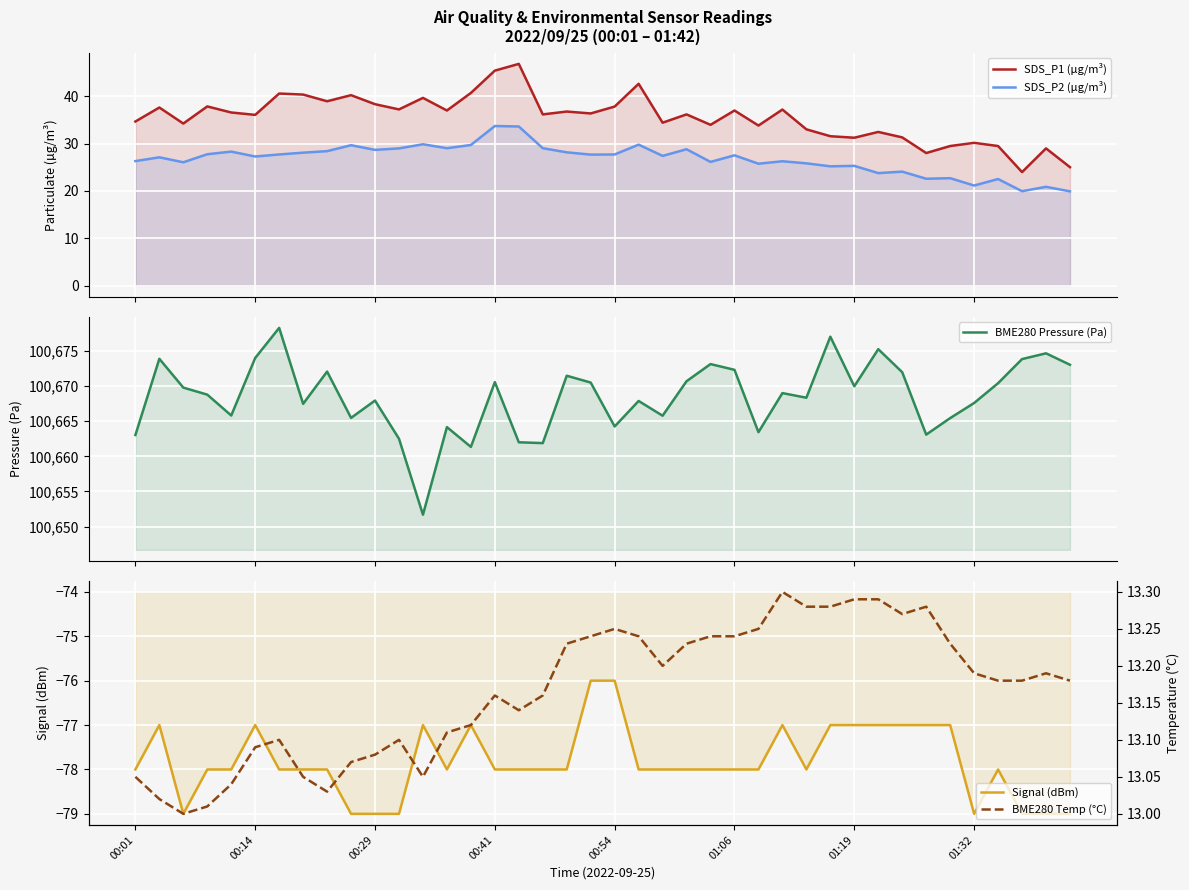

Which label corresponds to the smallest value in the chart?

00:29